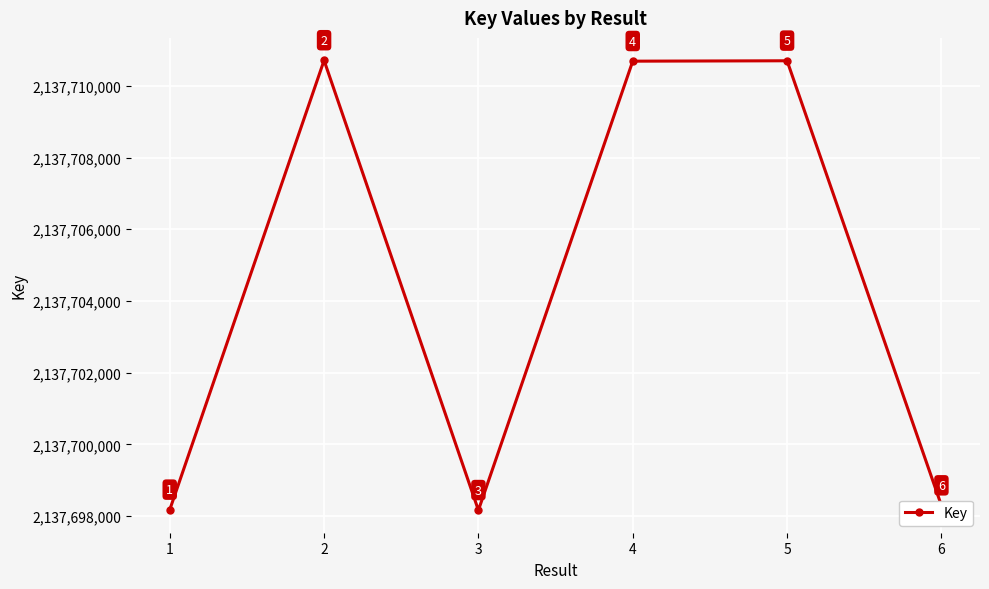

Which has a higher value, 4 or 6?

4